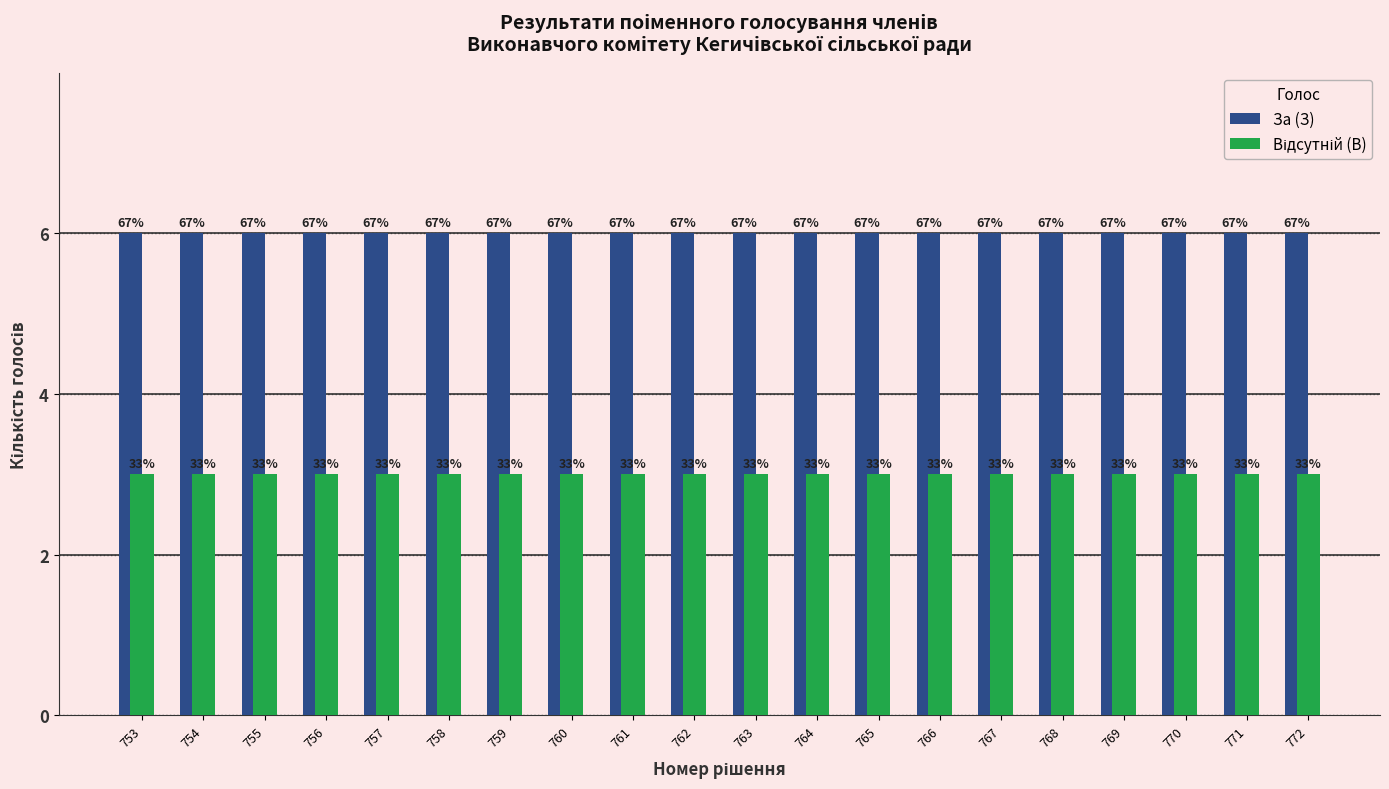

Does the chart contain stacked bars?

No